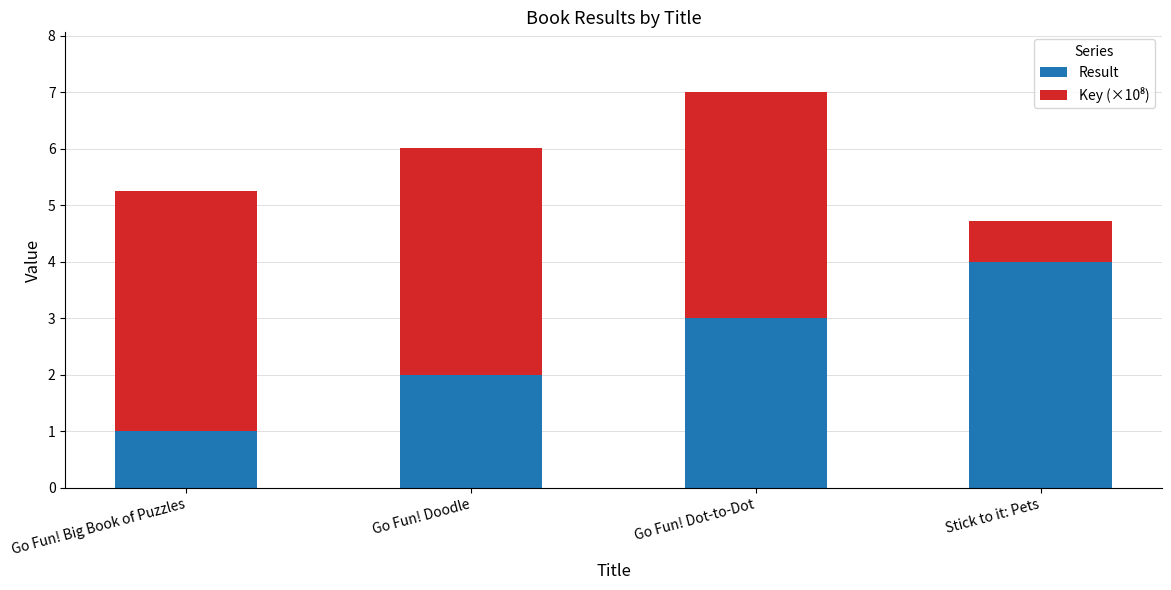

What is the total value across all series at Go Fun! Big Book of Puzzles?

5.3